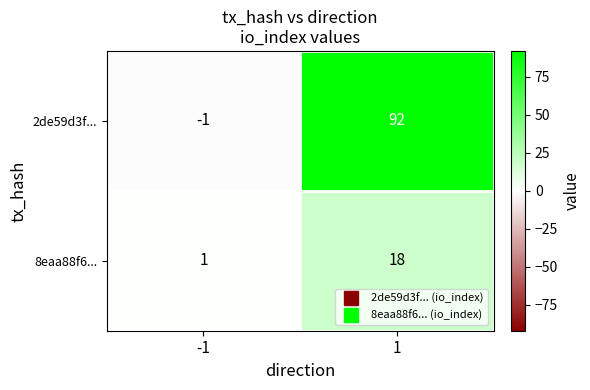

The value of 8eaa88f6... at 1 is 8. True or false?

False